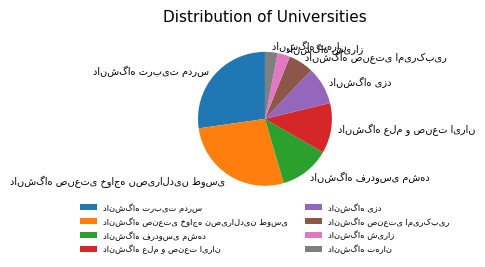

Does any single category account for the majority?

No